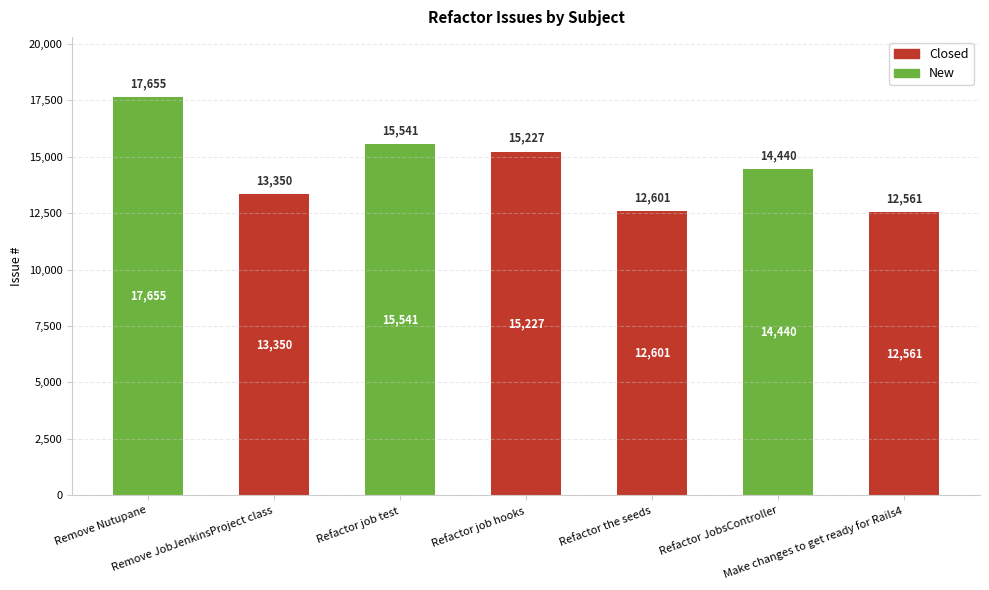

Are the bars grouped side by side (vs. stacked)?

No